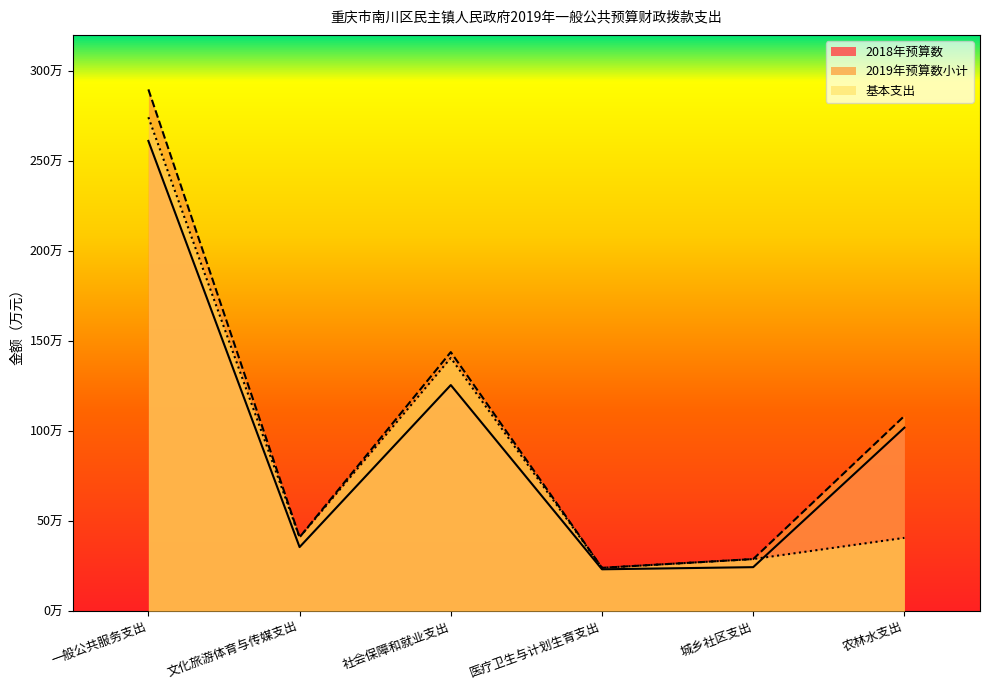

Where is 2019年预算数小计 nearest to the value 156?

社会保障和就业支出